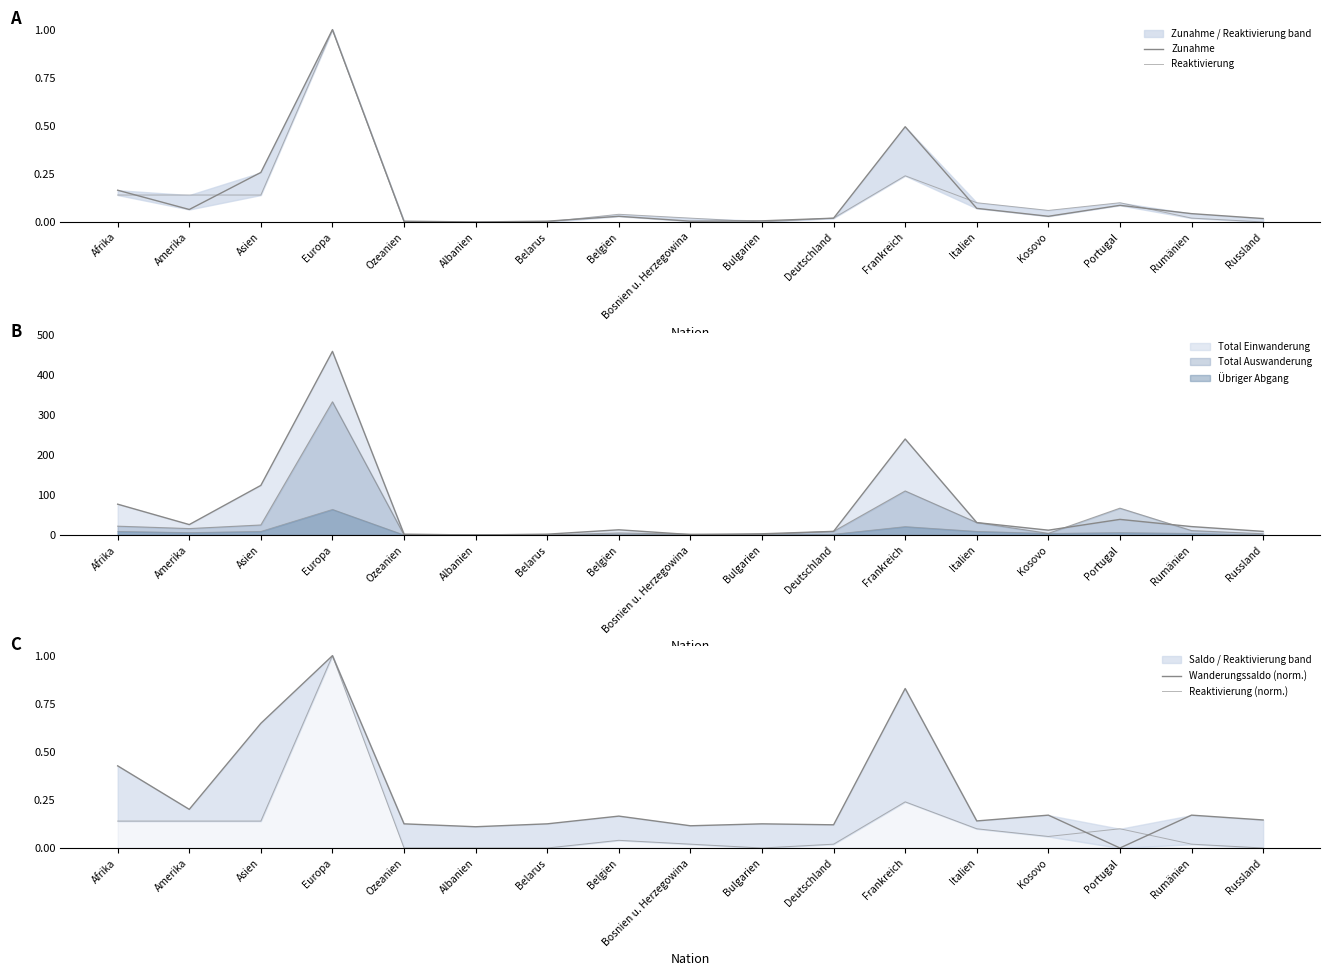

What is the spread (max minus min) of values at Bosnien u. Herzegowina?

0.1